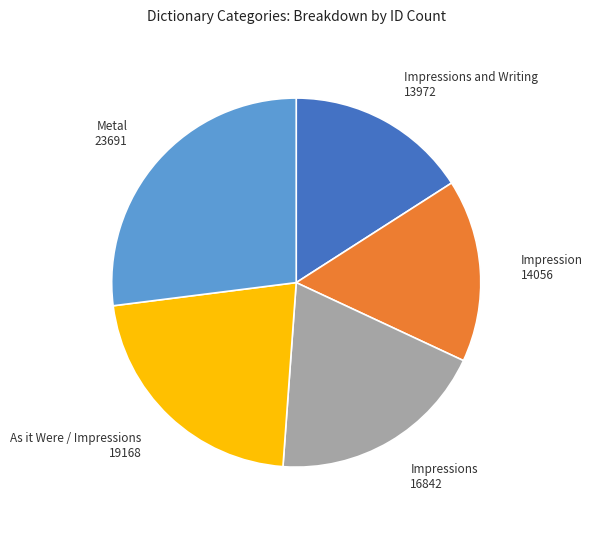

Is it true that Impression is 16% of the pie?

True